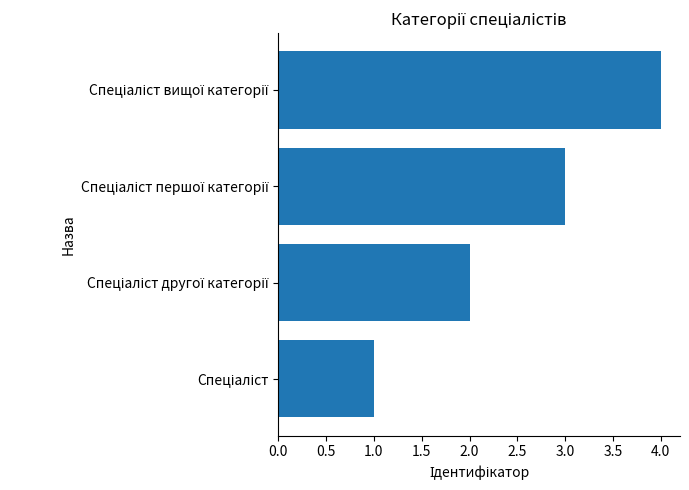

What is the minimum value shown in the chart?

1